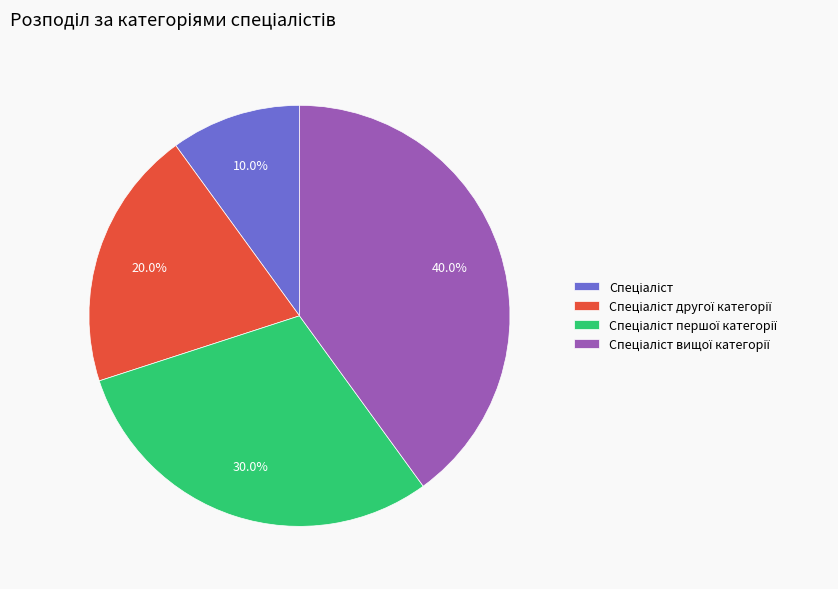

Does any single category account for the majority?

No